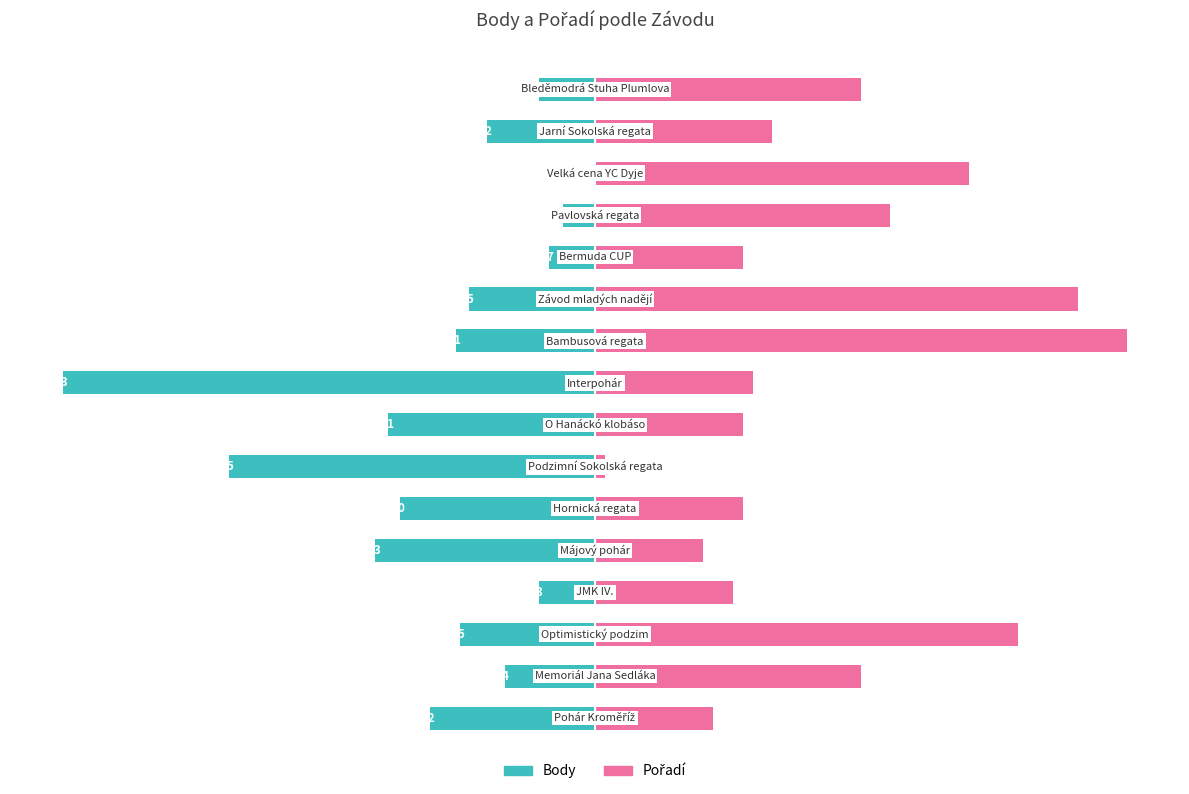

Which series has the largest total across all categories?

Pořadí